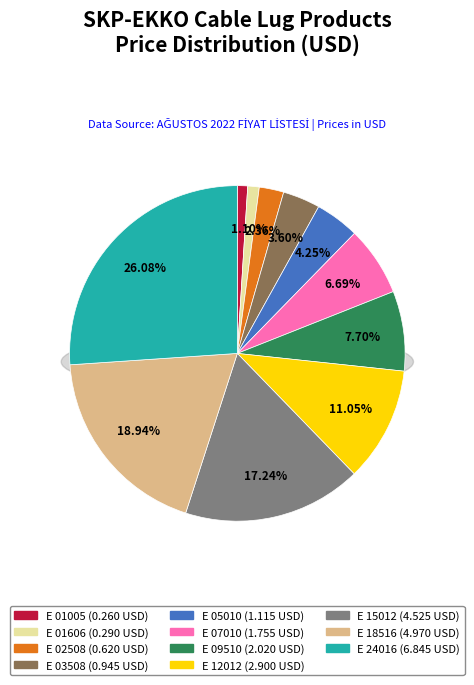

What portion of the pie excludes E 07010?

93.3%